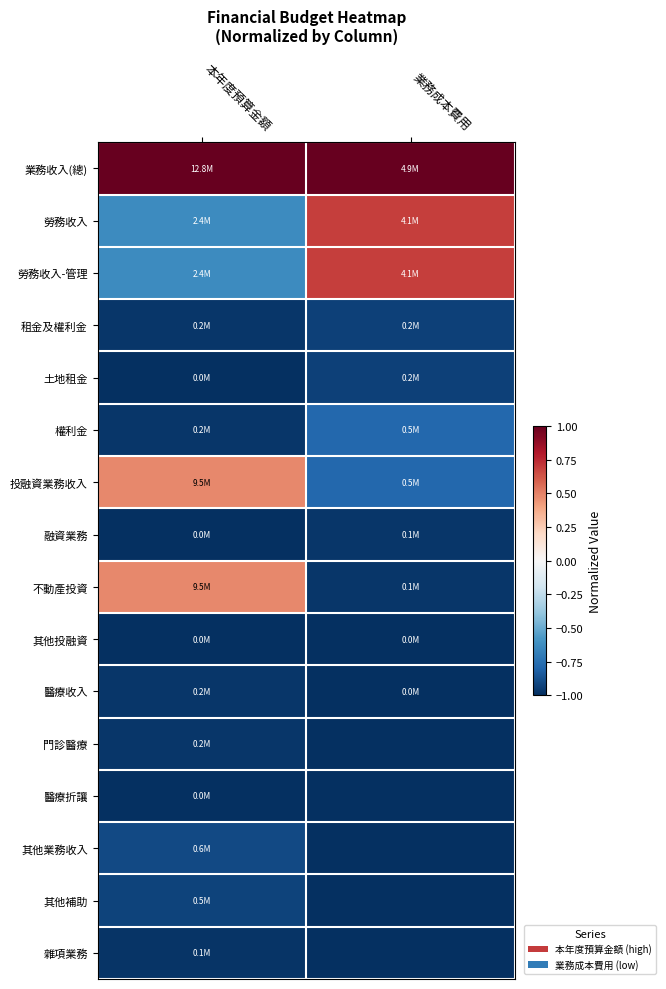

Rank the series by their maximum value, from lowest to highest.

其他投融資, 醫療折讓, 雜項業務, 醫療收入, 融資業務, 門診醫療, 租金及權利金, 土地租金, 其他補助, 其他業務收入, 權利金, 不動產投資, 投融資業務收入, 勞務收入, 勞務收入-管理, 業務收入(總)